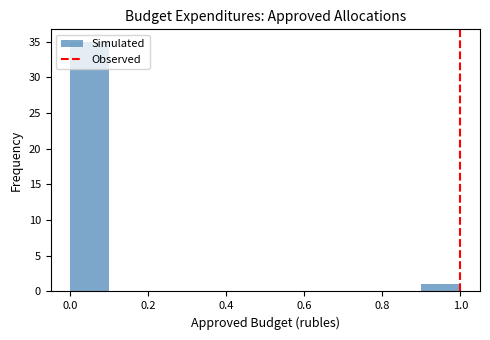

Reading left to right, transcribe this chart: for each bar, give the range it covers on the x-axis and its height. Neither the bar edges nor the heights are printed on the chart, so give them approximately, as read against the axes.

0.0 to 0.1: 35
0.1 to 0.2: 0
0.2 to 0.3: 0
0.3 to 0.4: 0
0.4 to 0.5: 0
0.5 to 0.6: 0
0.6 to 0.7: 0
0.7 to 0.8: 0
0.8 to 0.9: 0
0.9 to 1.0: 1